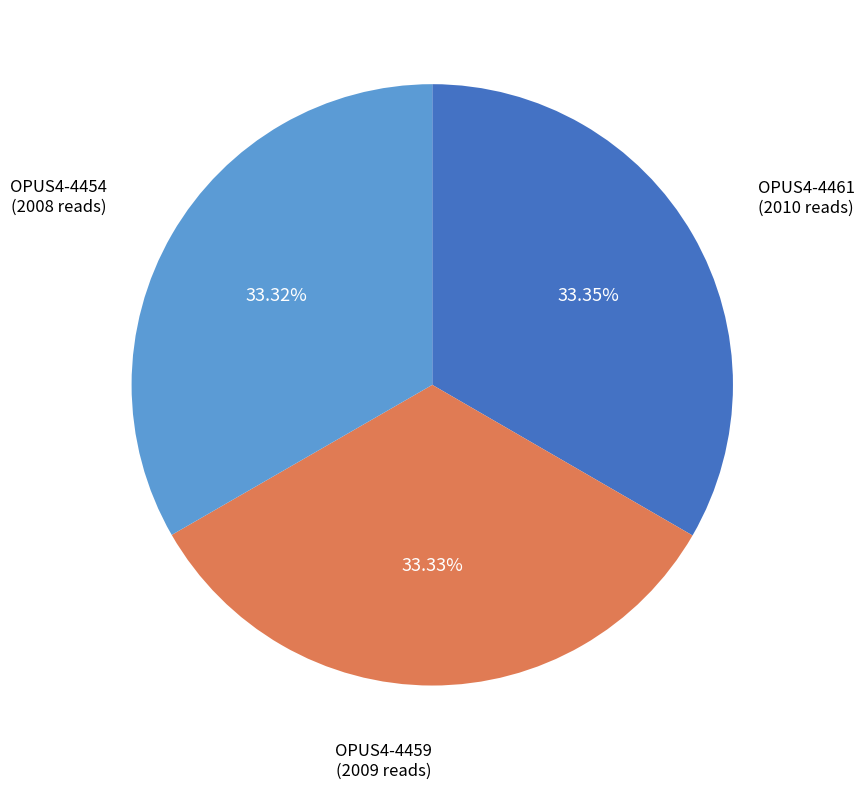

Is it true that OPUS4-4459 is 33% of the pie?

True